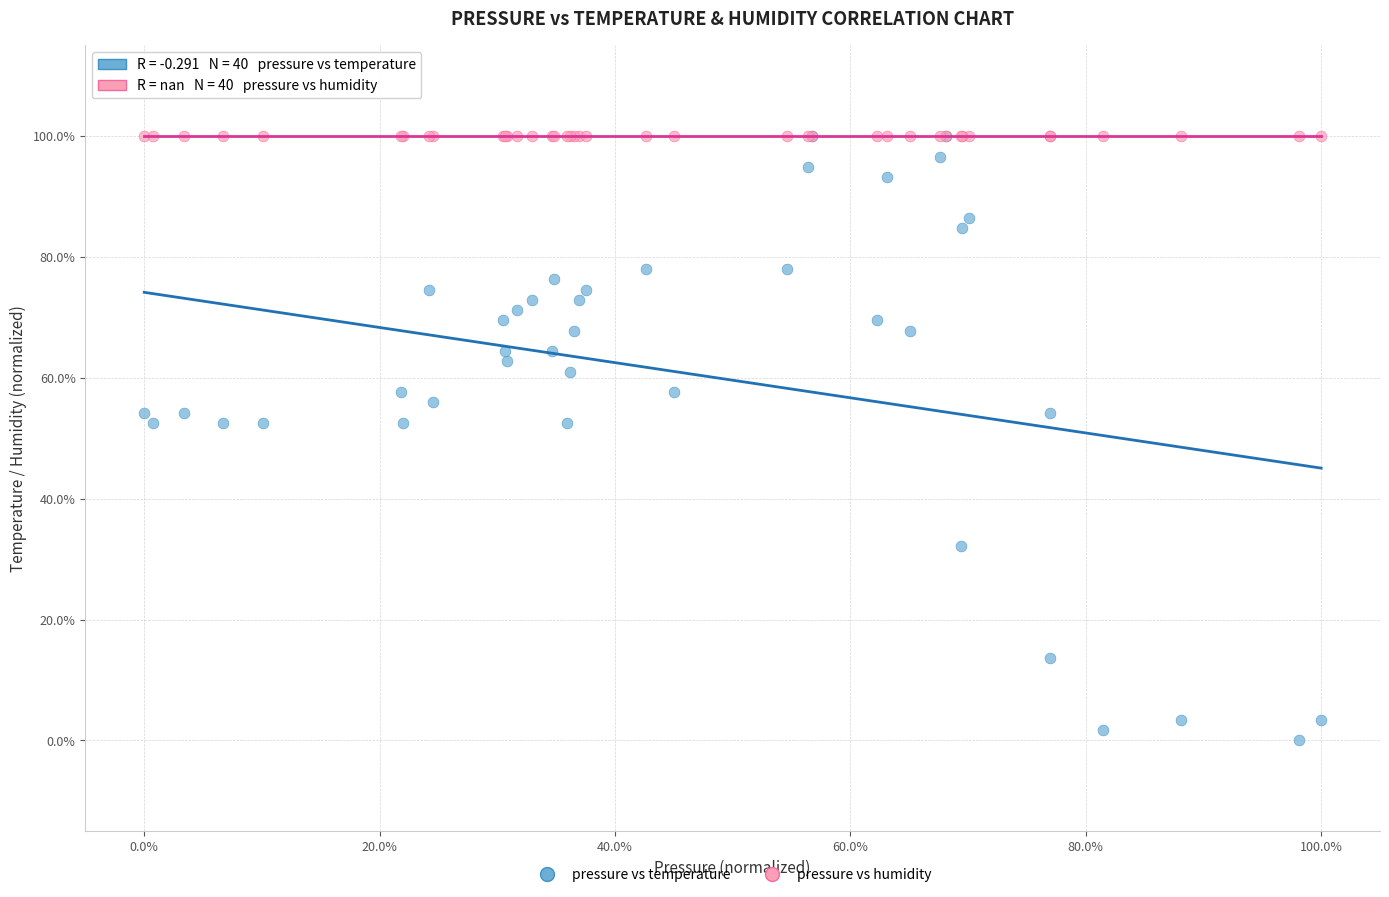

Which series contains the lowest Y value?

pressure vs temperature